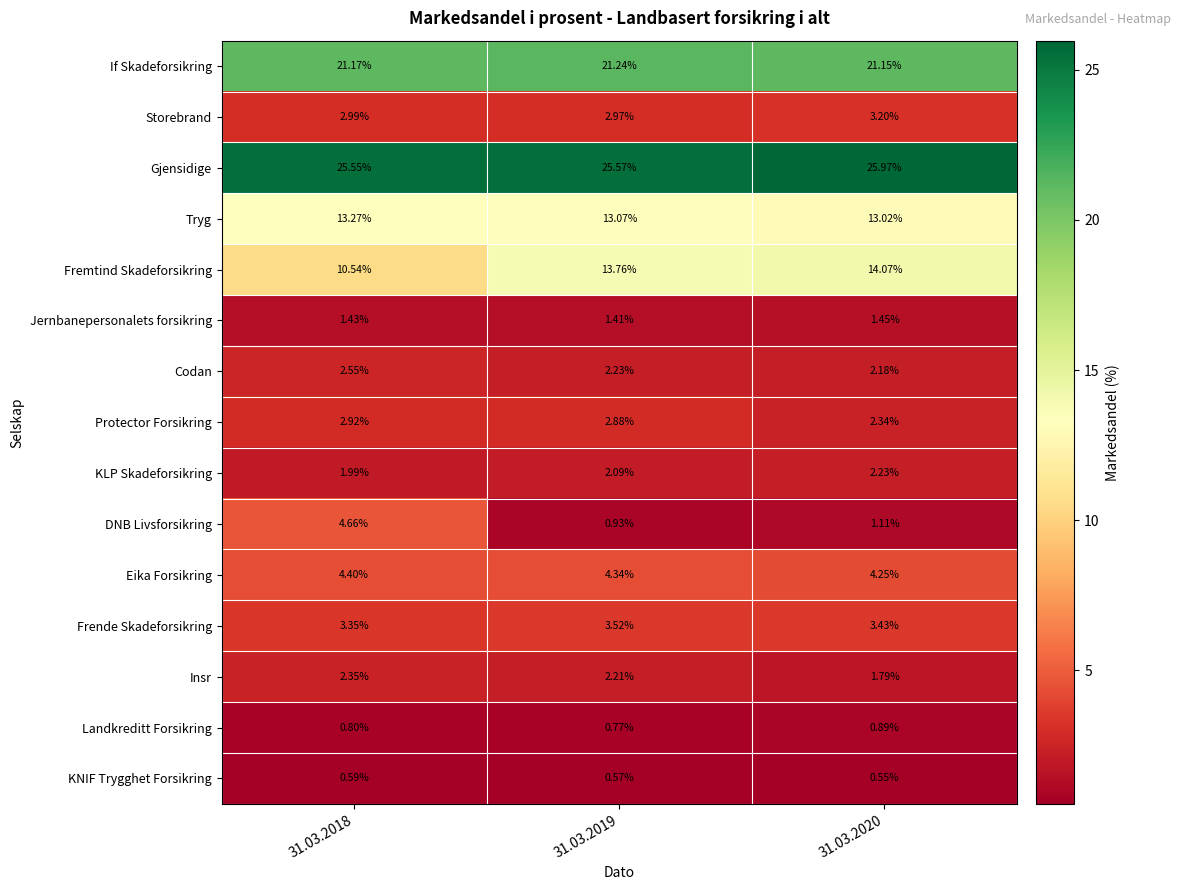

Which series changed the most between 31.03.2019 and 31.03.2020?

Protector Forsikring